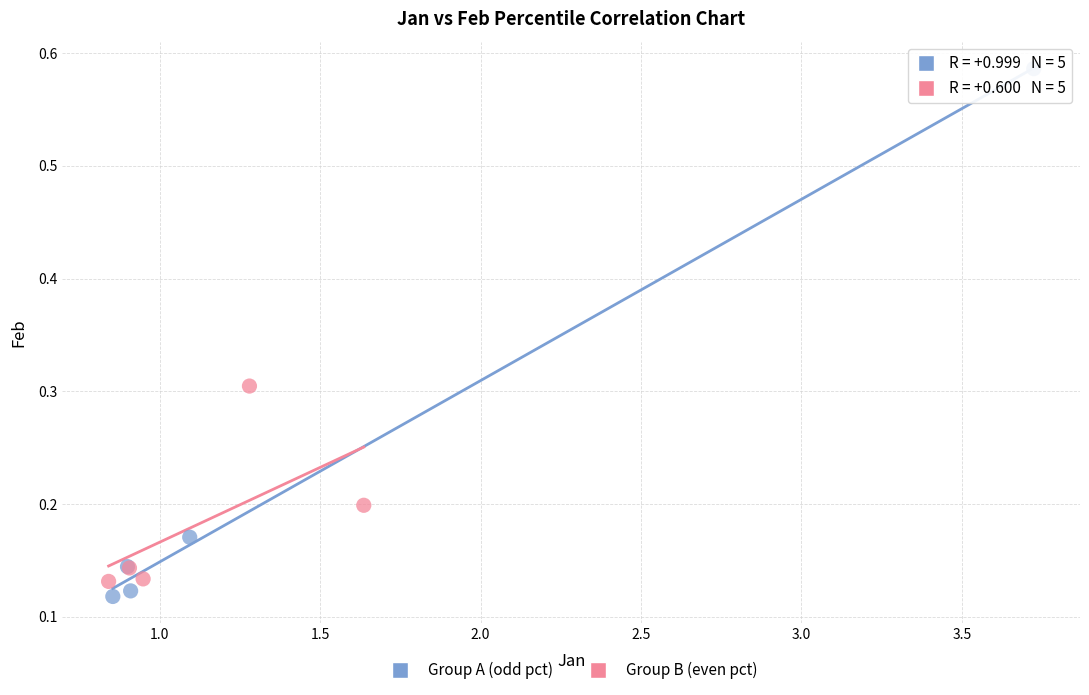

Which series reaches the maximum Y coordinate?

Group A (odd pct)